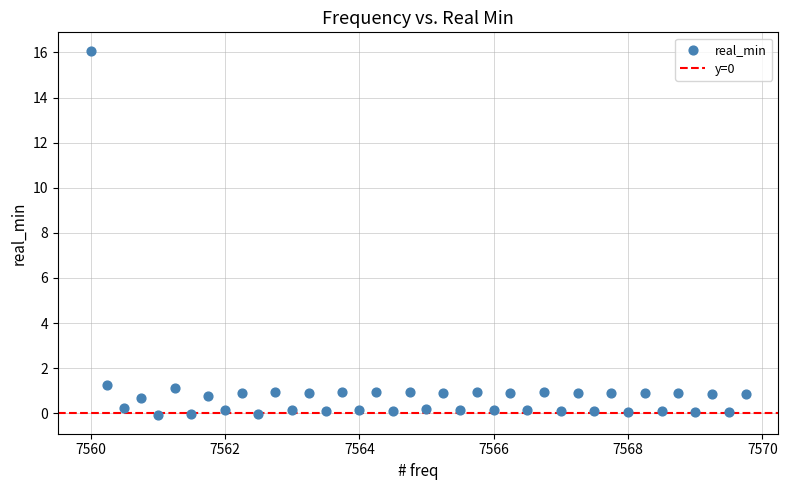

What is the range of X values (max minus min)?

9.8